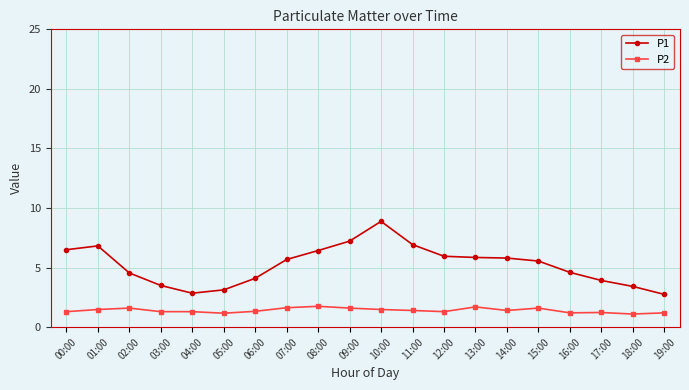

What is the label of the 6th point from the left?

05:00